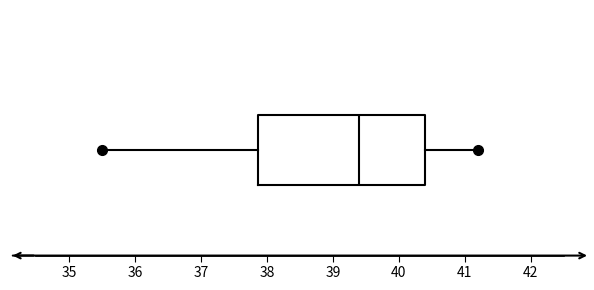

Transcribe this box plot: give where the median line is, the range the box spans, and where the two whiskers end, as read against the x-axis. The values are not printed on the chart, so give them approximately, as read against the axis.

median 39.4, box 37.9 to 40.4, whiskers 35.5 to 41.2